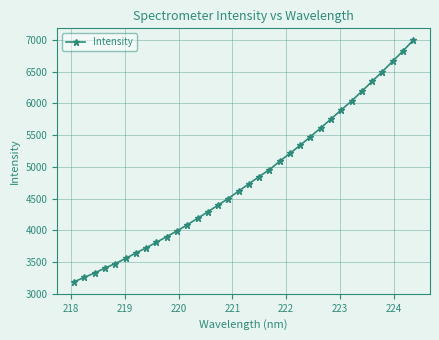

What is the average value?

4818.2